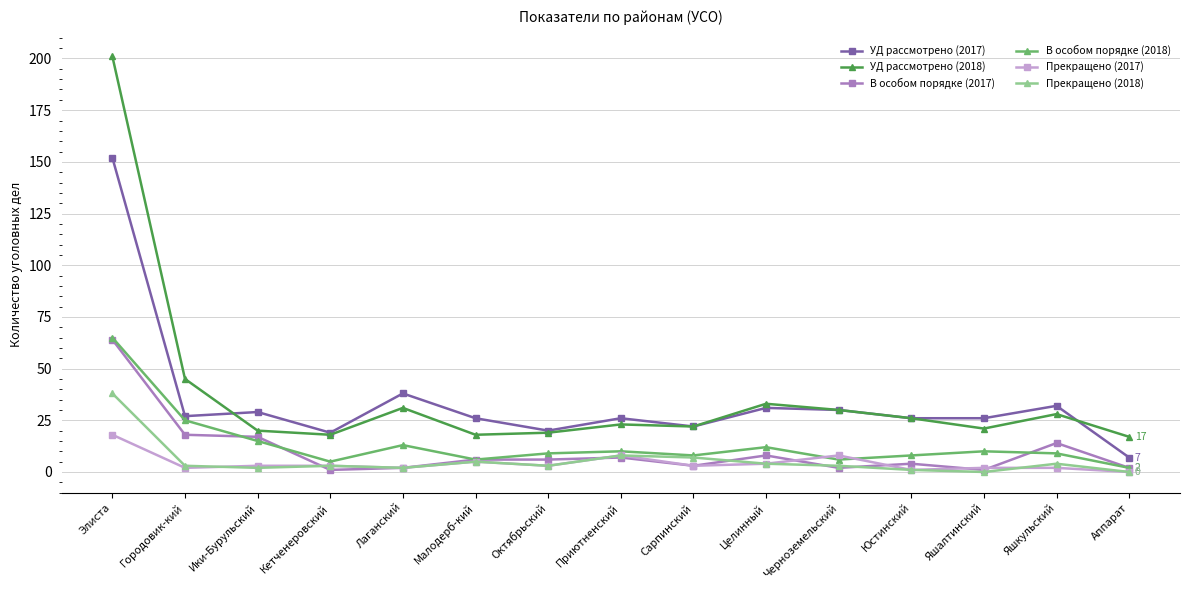

What is the spread (max minus min) of values at Яшалтинский?

26